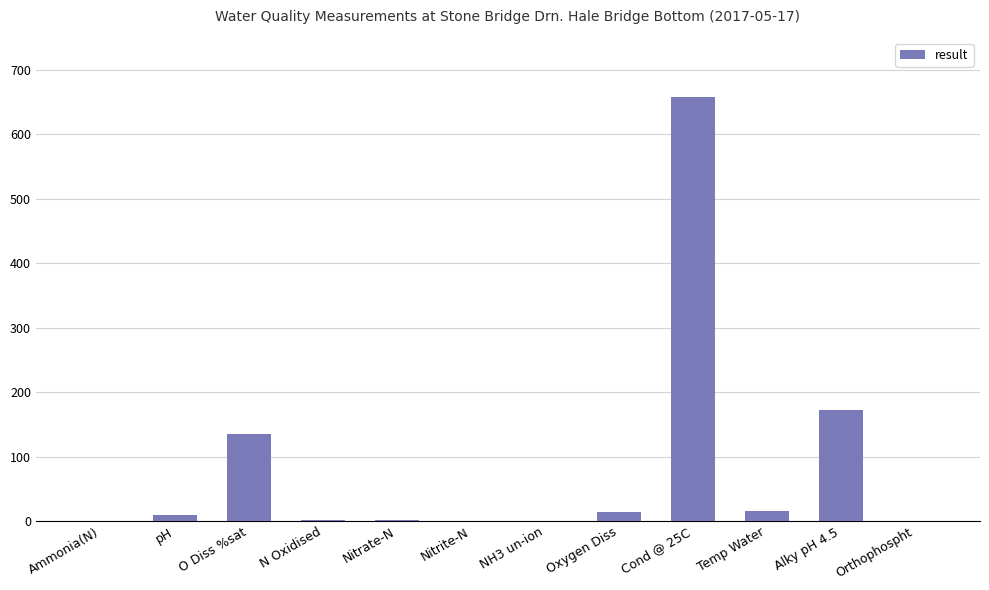

Count the number of values greater than 8.

6